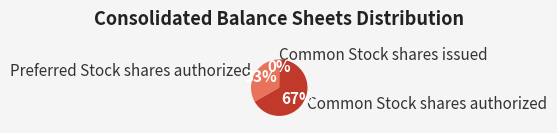

True or false: Preferred Stock shares authorized accounts for 33% of the total.

True